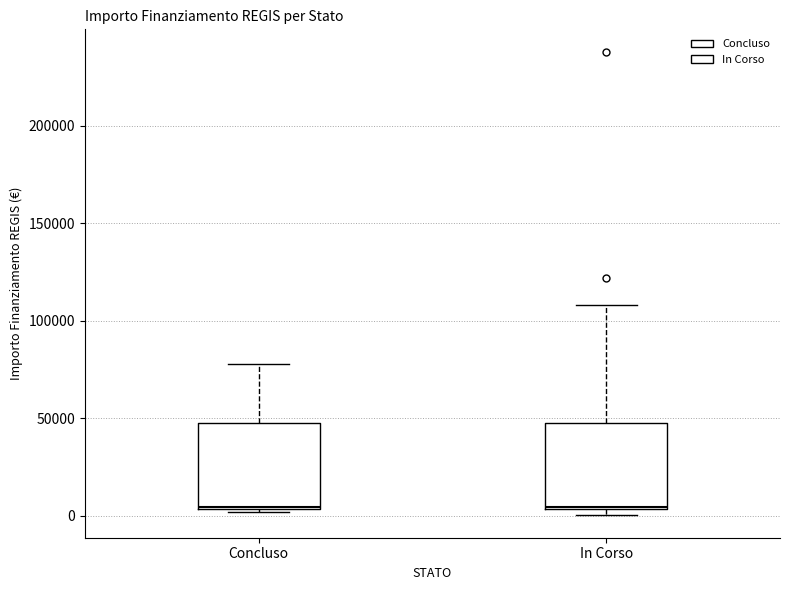

Reading left to right, read every box against the y-axis: the position of its median line, the range the box covers, and the ends of its whiskers. The values are not printed on the chart, so give them approximately, as read against the axis.

Concluso: median 5000, box 5000 to 45000, whiskers 0 to 80000
In Corso: median 5000, box 5000 to 45000, whiskers 0 to 110000